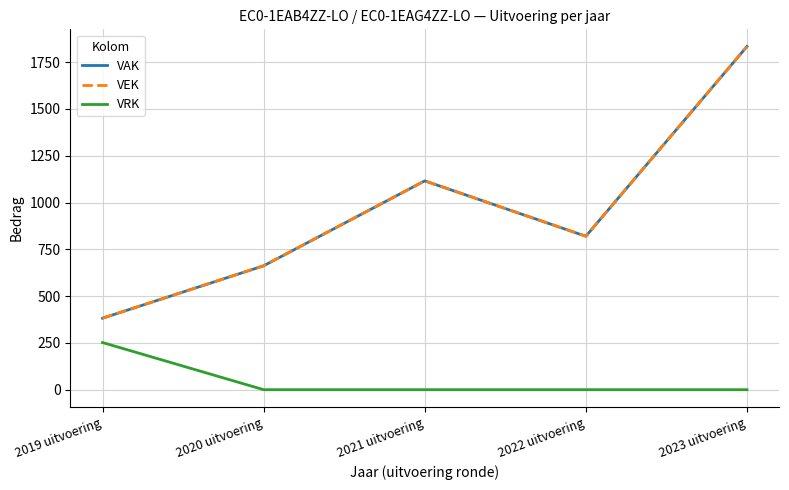

Does the chart have visible grid lines?

Yes